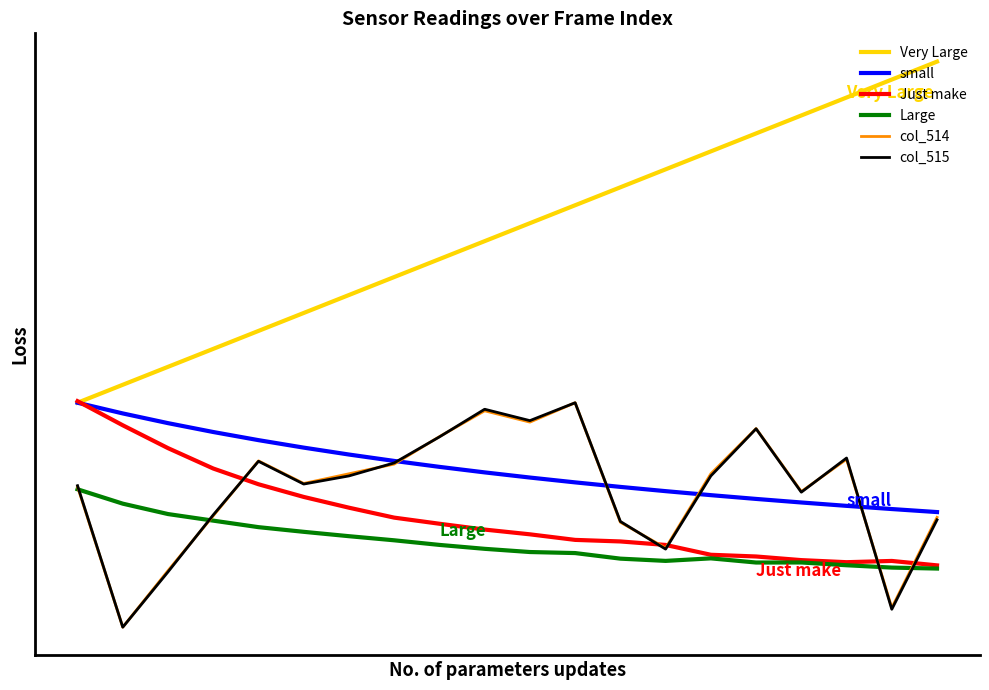

Where is the first local minimum for Just make?

17